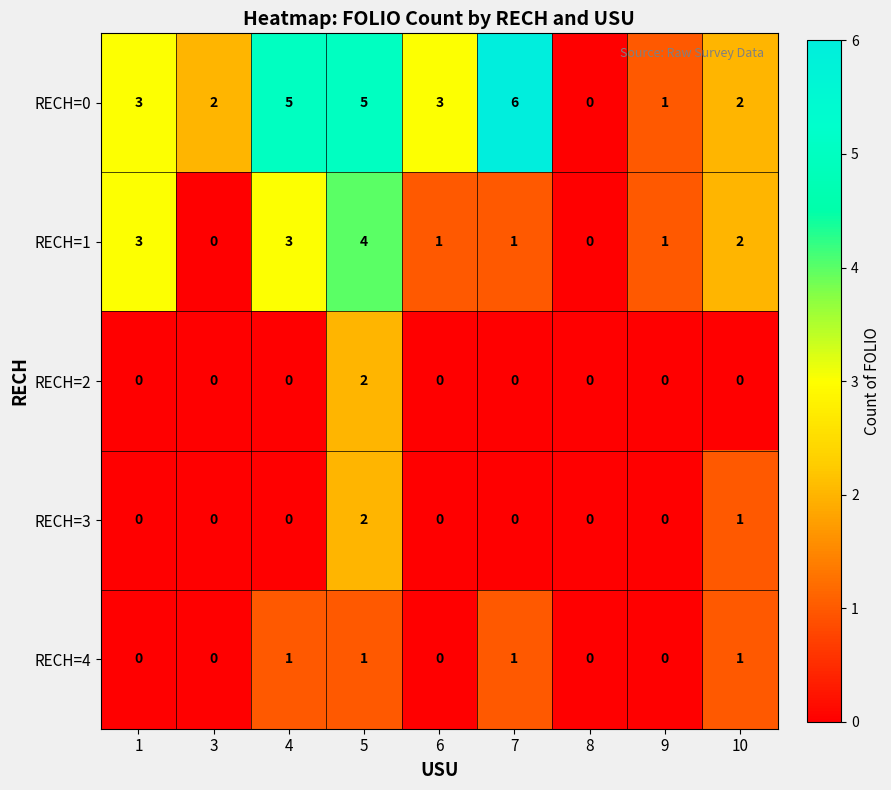

What is the difference between the maximum and minimum values in the RECH=0 series?

6